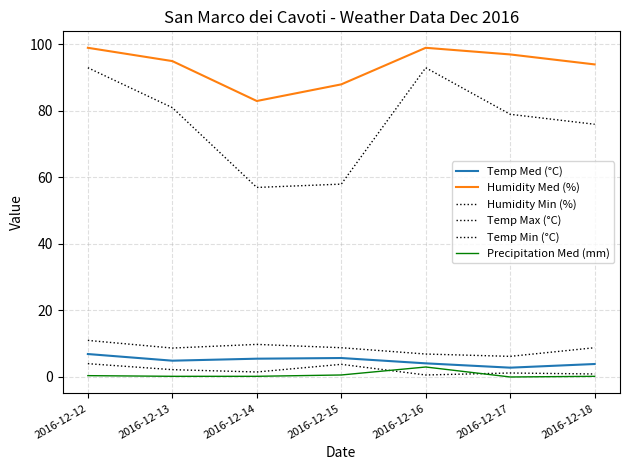

True or false: Temp Max (°C) and Humidity Min (%) cross at least once.

False